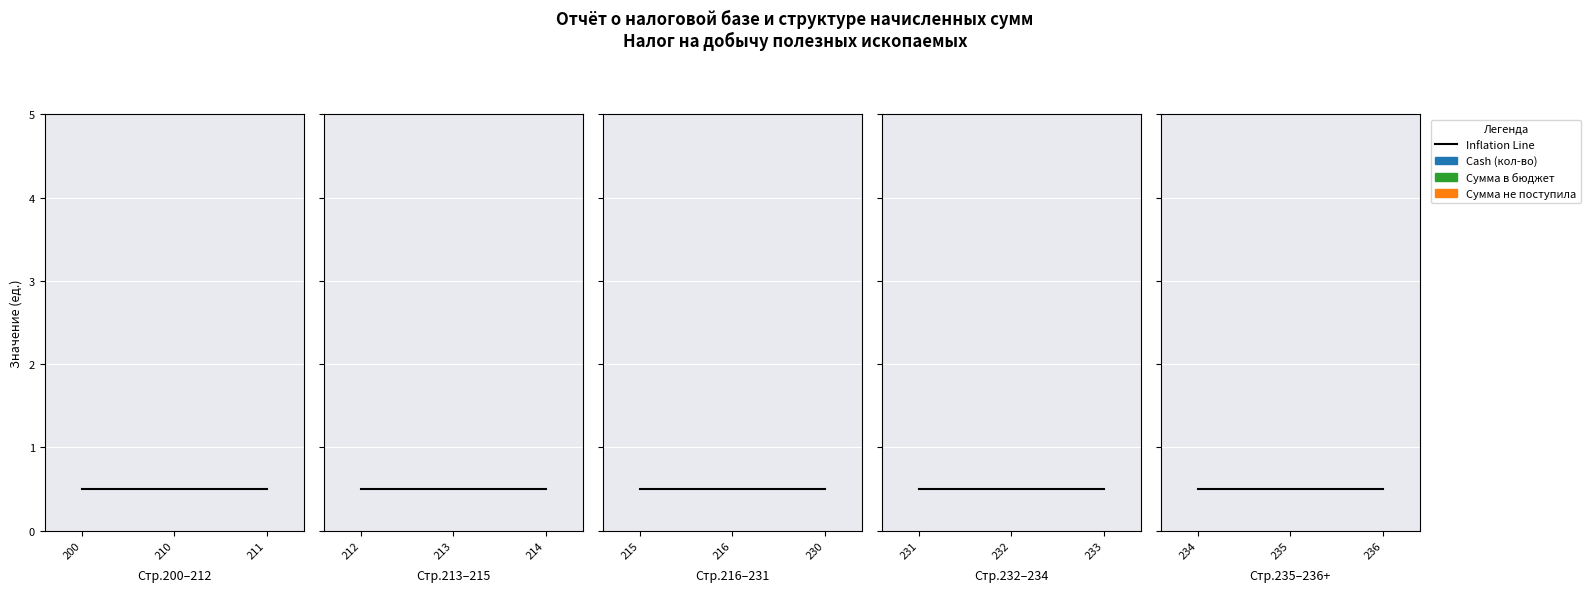

What is the difference between the highest and lowest values at 211?

0.5